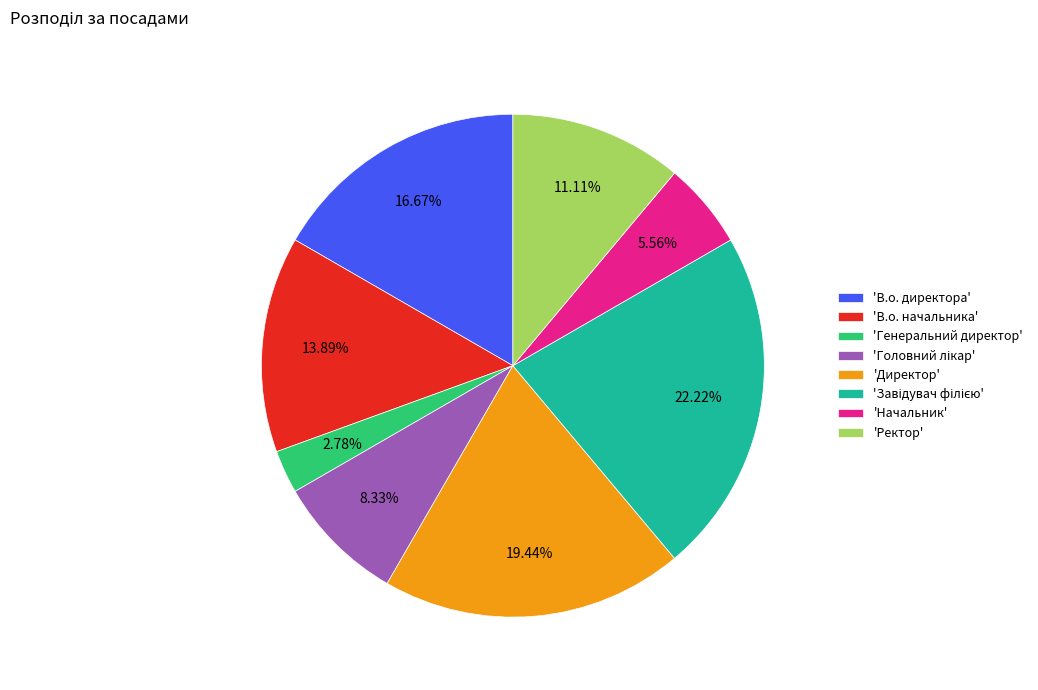

Is there a majority slice in this chart?

No